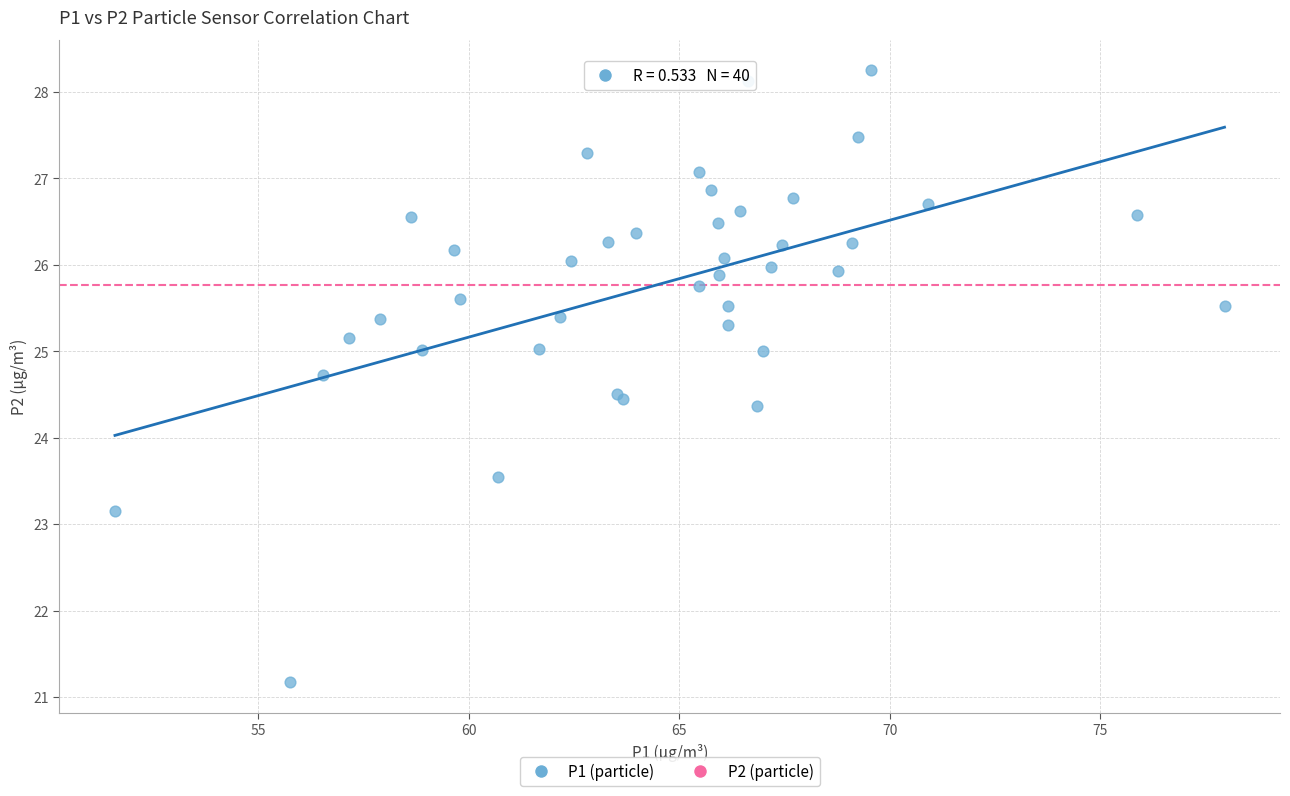

What Y value in the scatter plot is closest to 24?

24.4